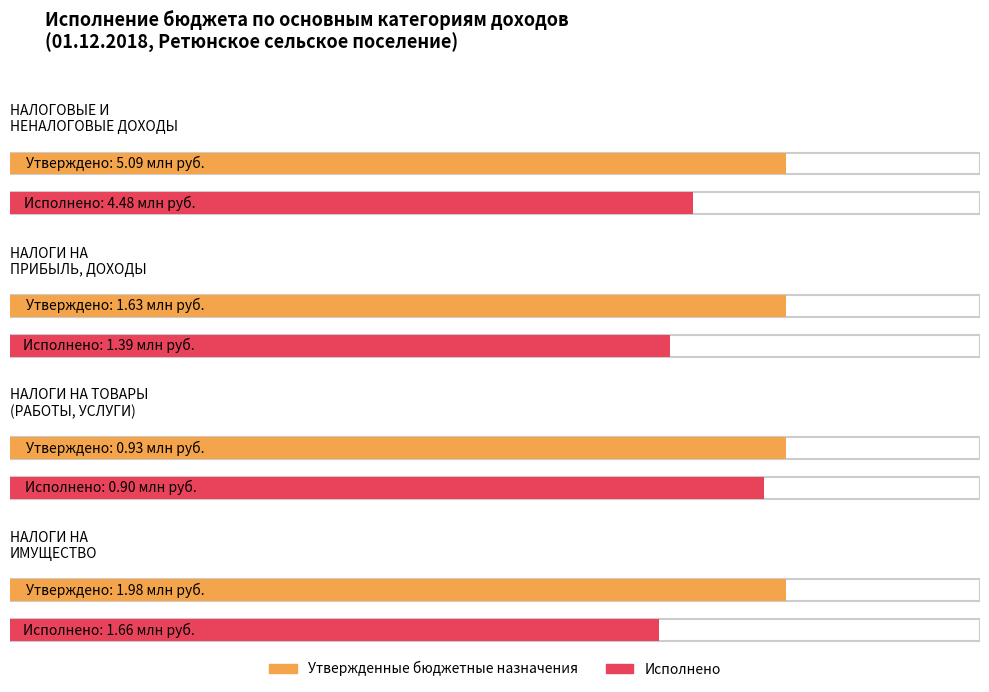

At which category is the sum across all series the highest?

НАЛОГОВЫЕ И НЕНАЛОГОВЫЕ ДОХОДЫ